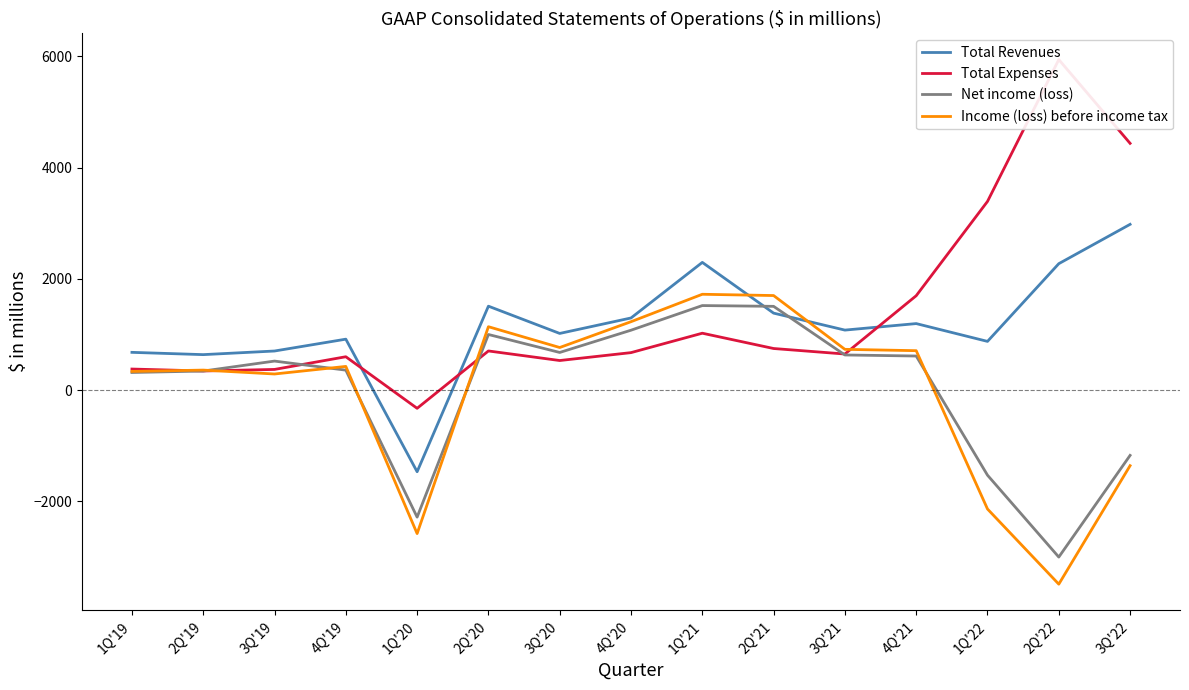

After their last crossing, which series has the higher values: Income (loss) before income tax or Net income (loss)?

Net income (loss)